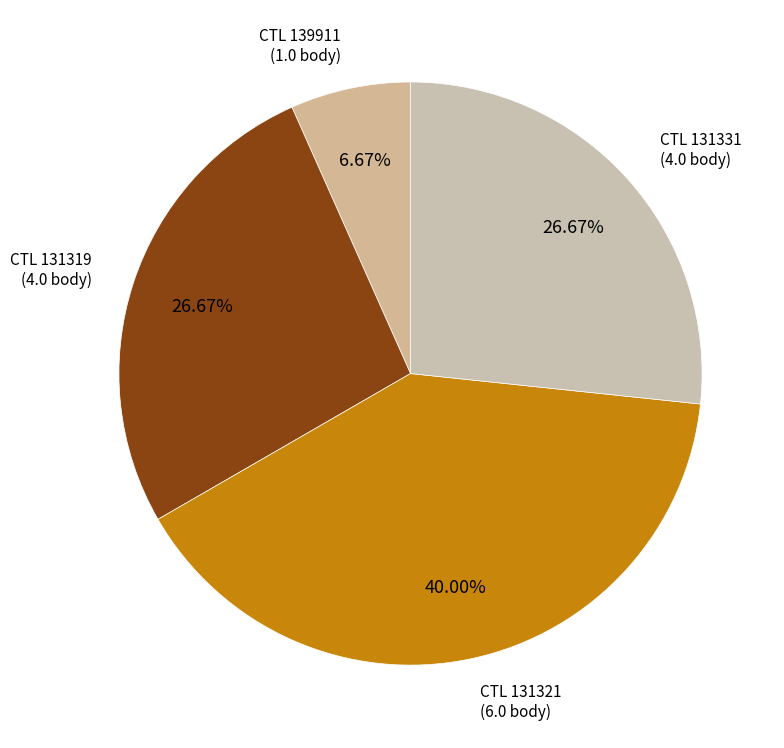

To the nearest percent, what is the difference between the largest and smallest slice percentages?

33%